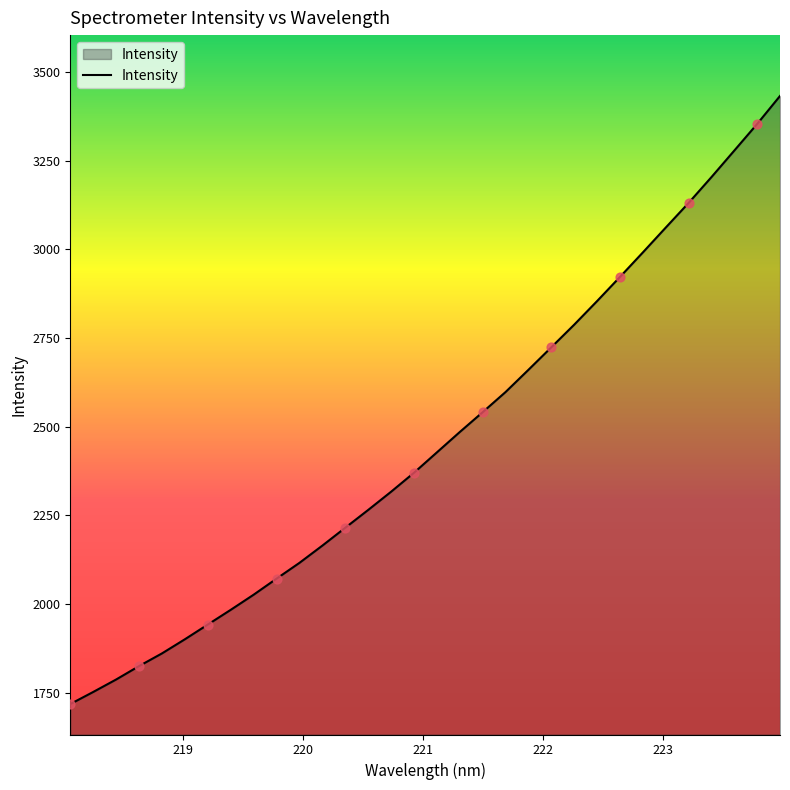

What is the smallest value displayed?

1717.4